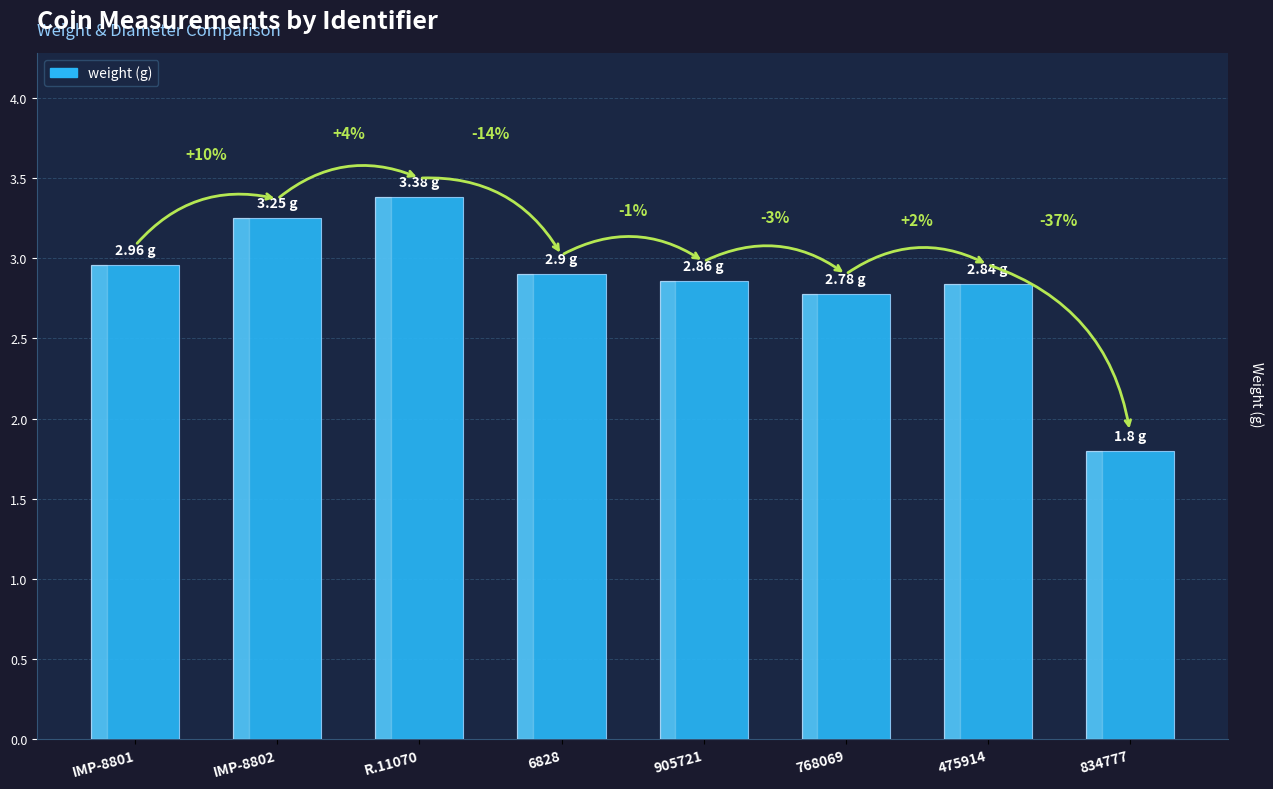

At which label does the data first exceed 2?

IMP-8801